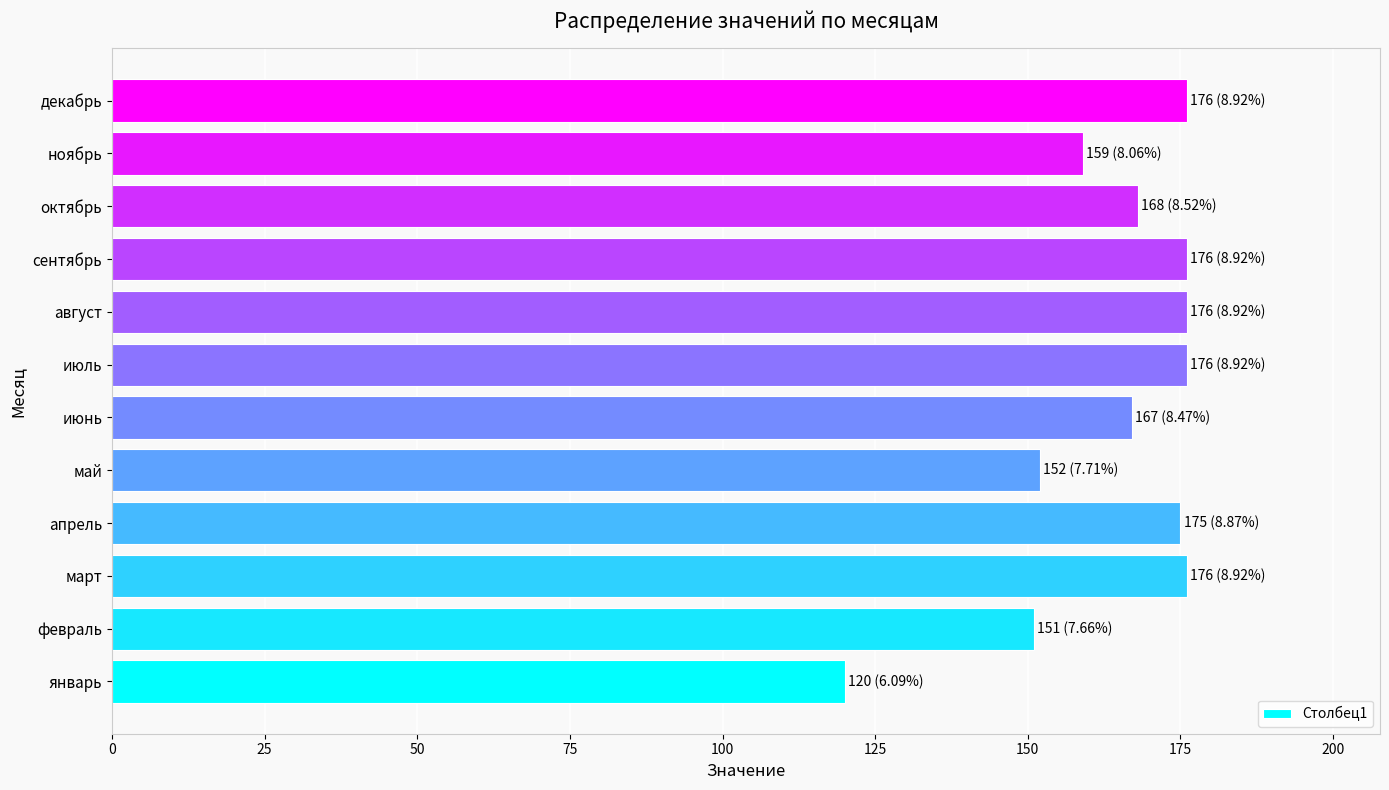

Reading bottom to top, extract all data points from this chart.

январь=120	февраль=151	март=176	апрель=175	май=152	июнь=167	июль=176	август=176	сентябрь=176	октябрь=168	ноябрь=159	декабрь=176